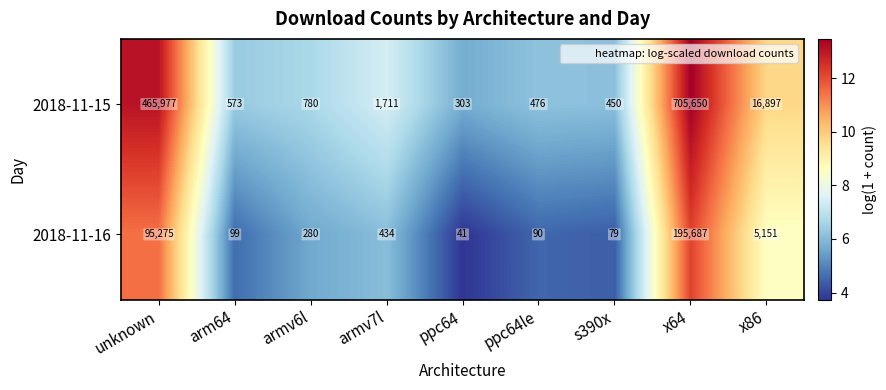

What is the maximum value for 2018-11-15?

705650